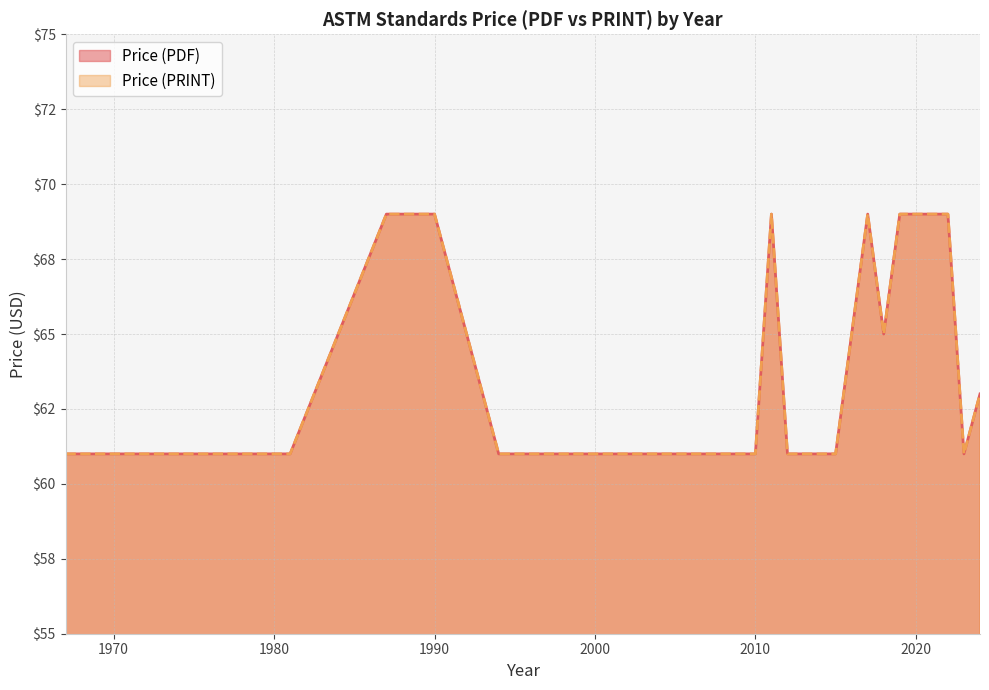

How many lines are shown in the chart?

2